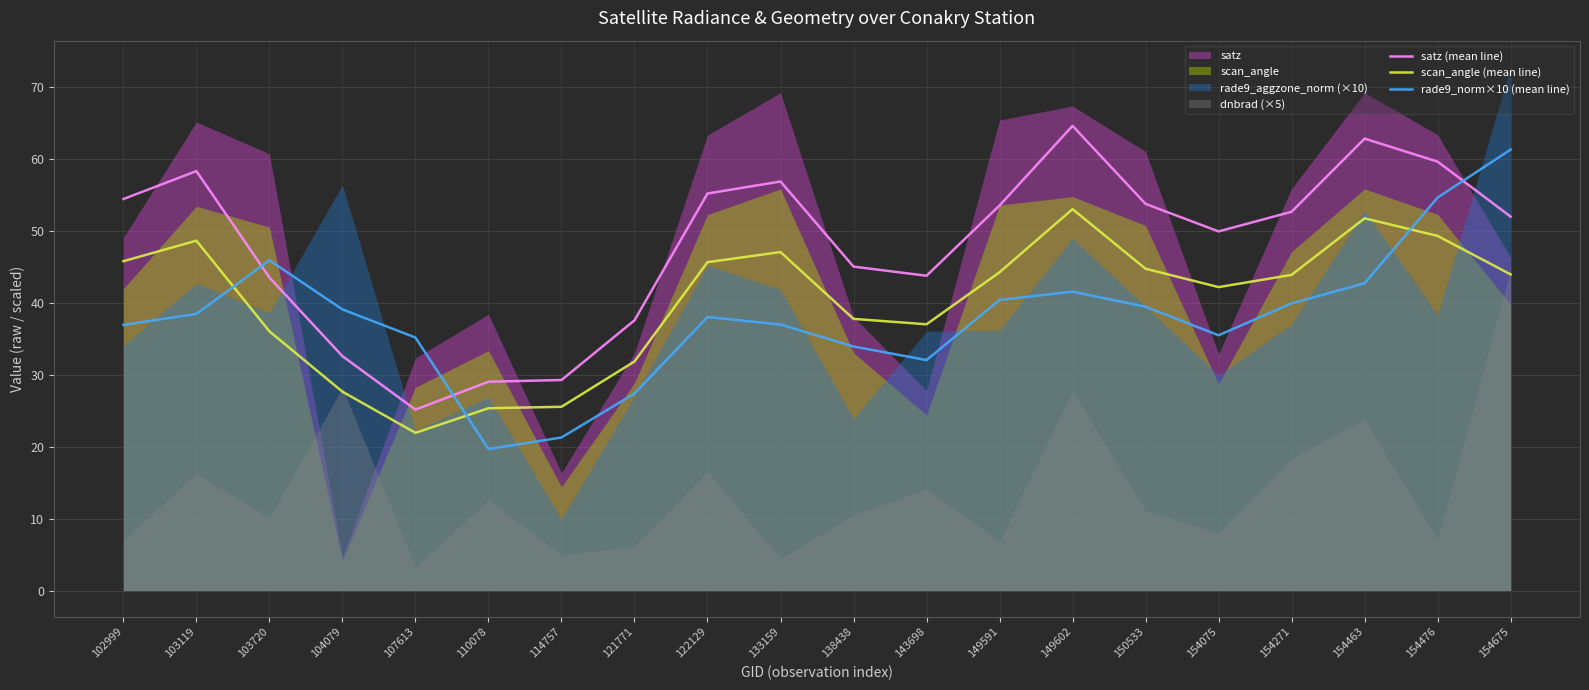

True or false: satz (mean line) has more than 2 interior local peaks.

True